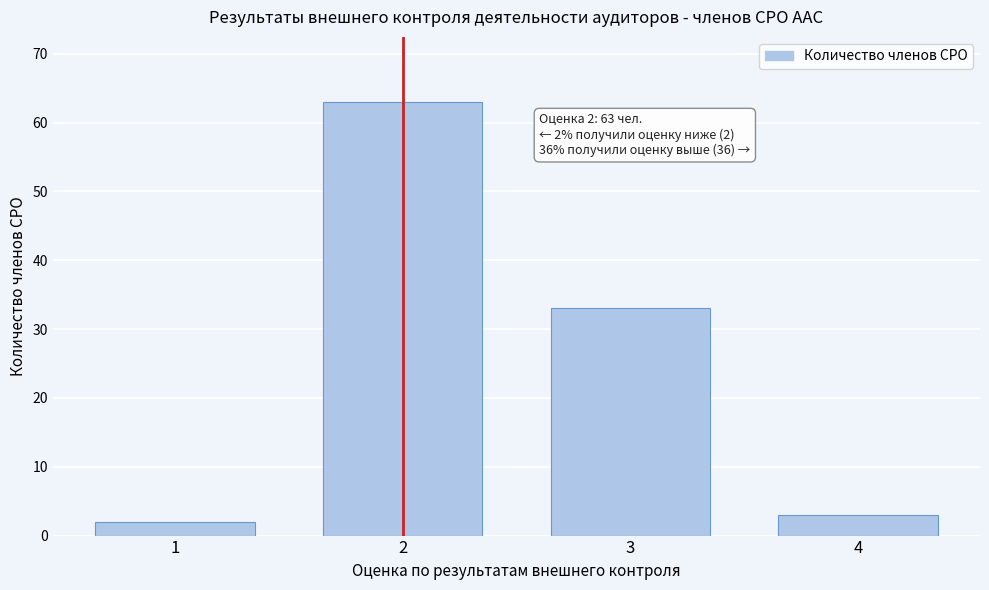

Reading left to right, transcribe all the data shown in this chart.

1=2	2=63	3=33	4=3